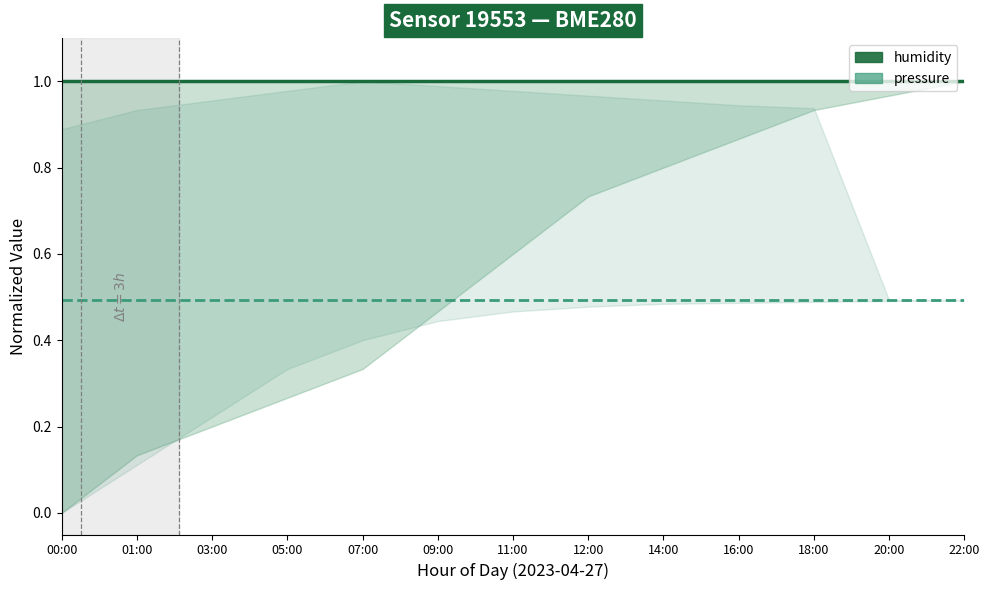

Where is pressure nearest to the value 0?

00:00